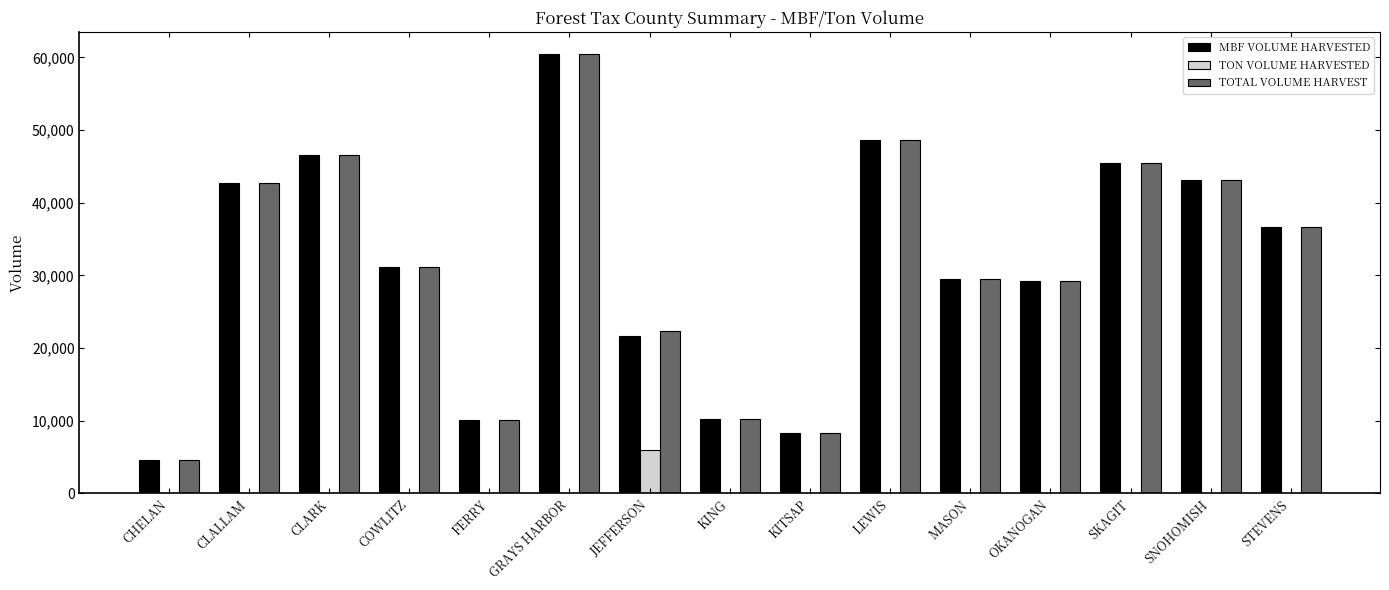

What is the total value across all series at MASON?

58982